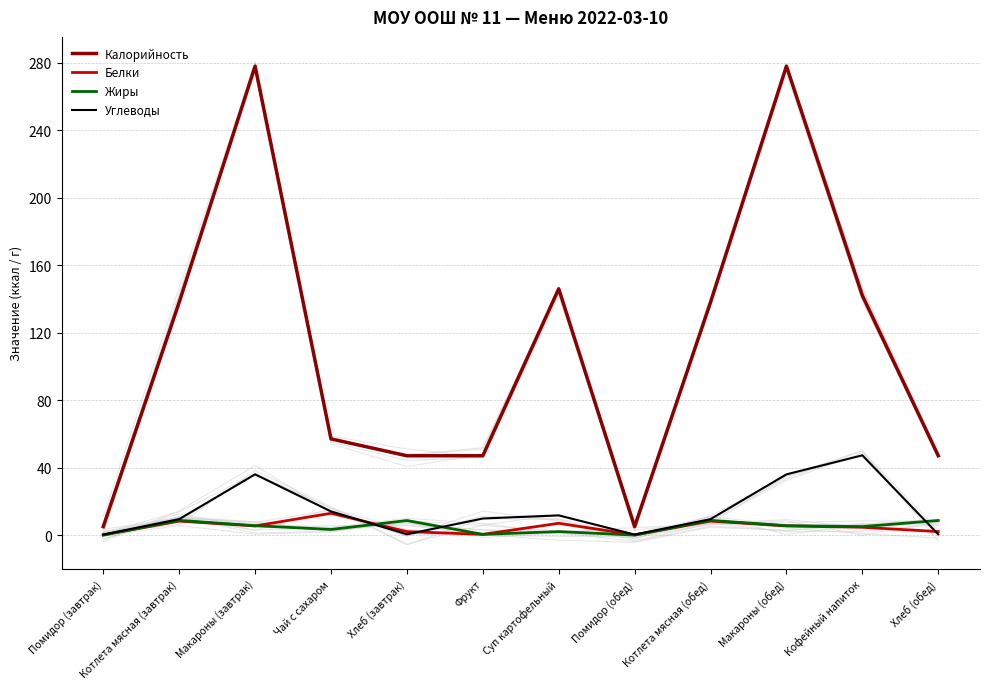

How many interior local valleys does the Белки series have?

3